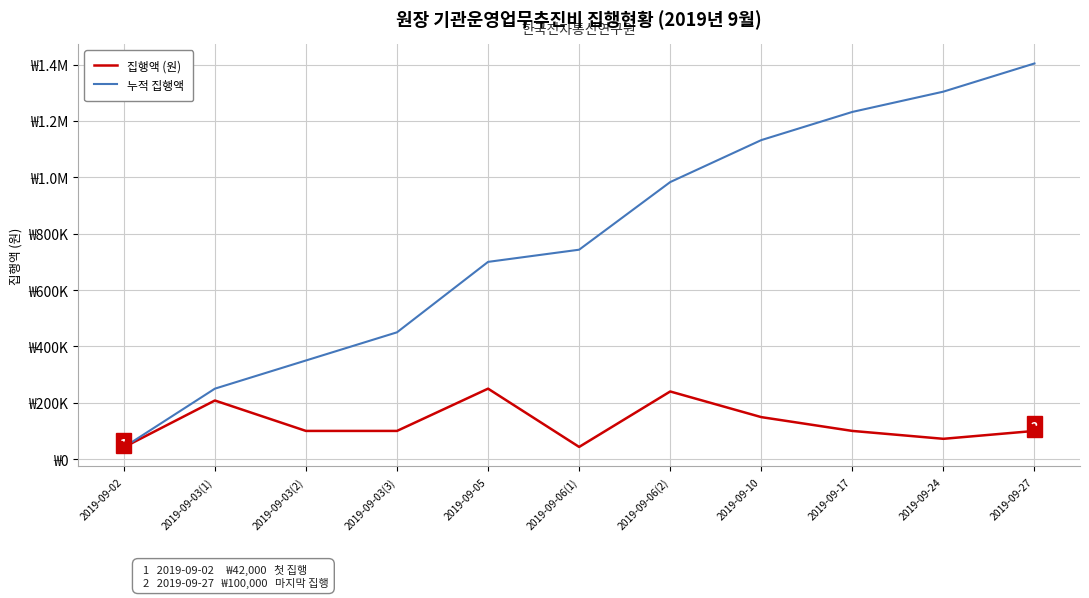

What are all the series names shown in the legend?

집행액 (원), 누적 집행액